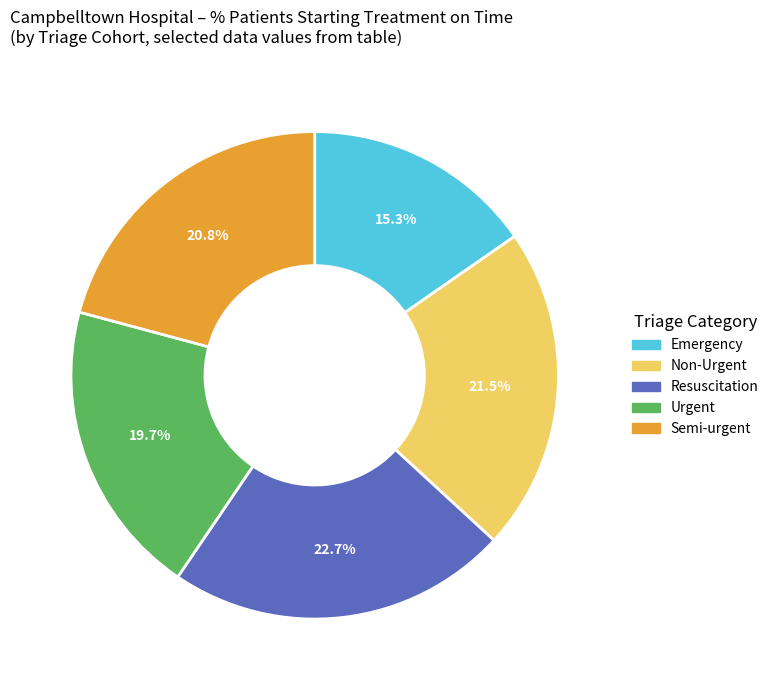

What is the largest slice in the pie chart?

Resuscitation